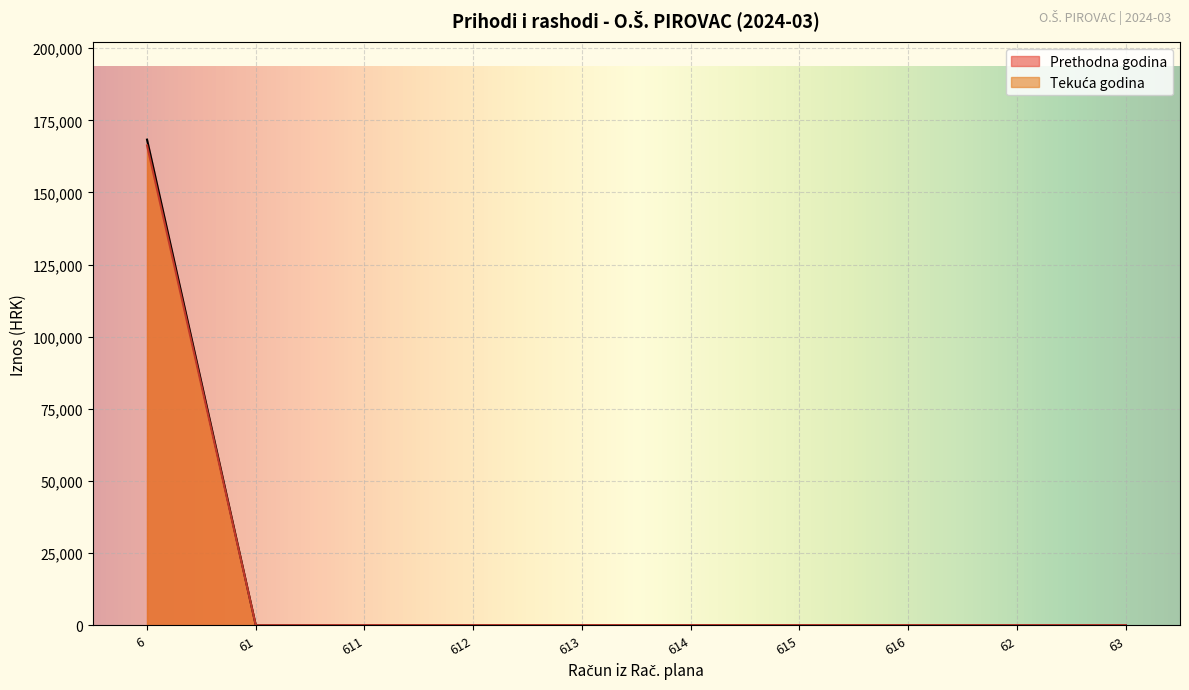

At how many categories does at least one series exceed 65551?

1